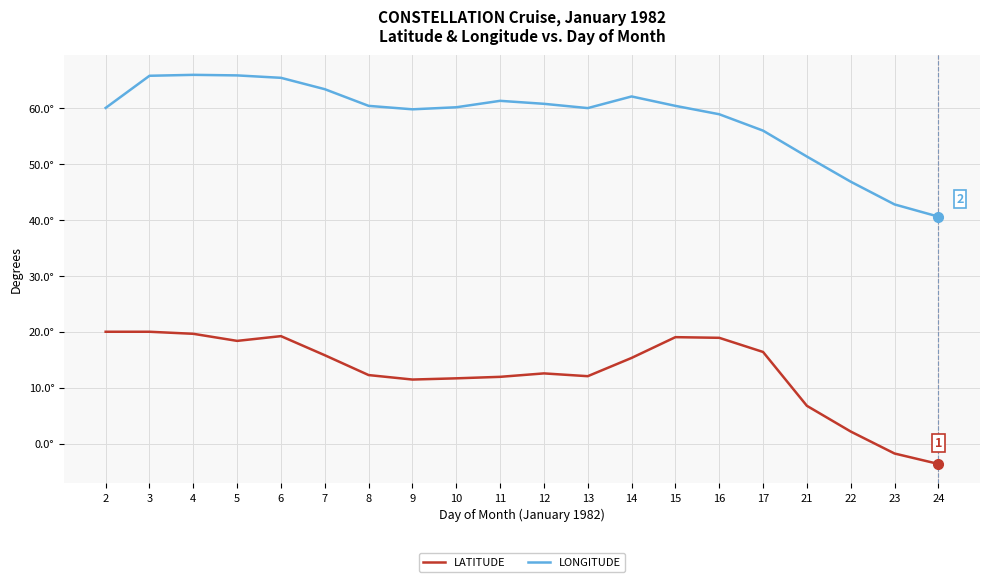

What are all the series names shown in the legend?

LATITUDE, LONGITUDE